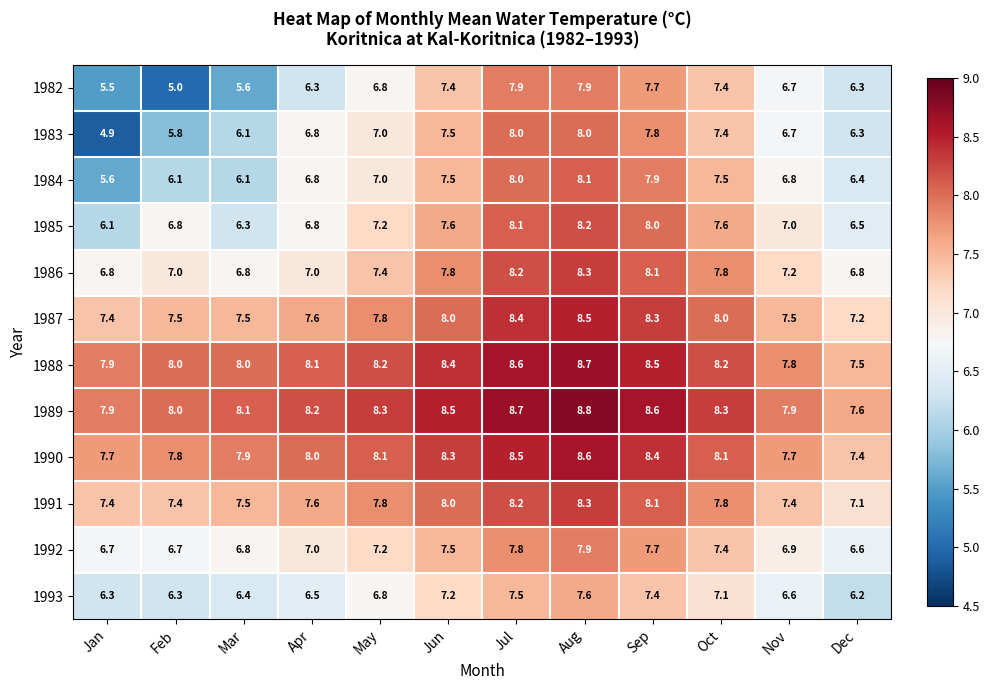

Which series has the widest spread of values?

1983